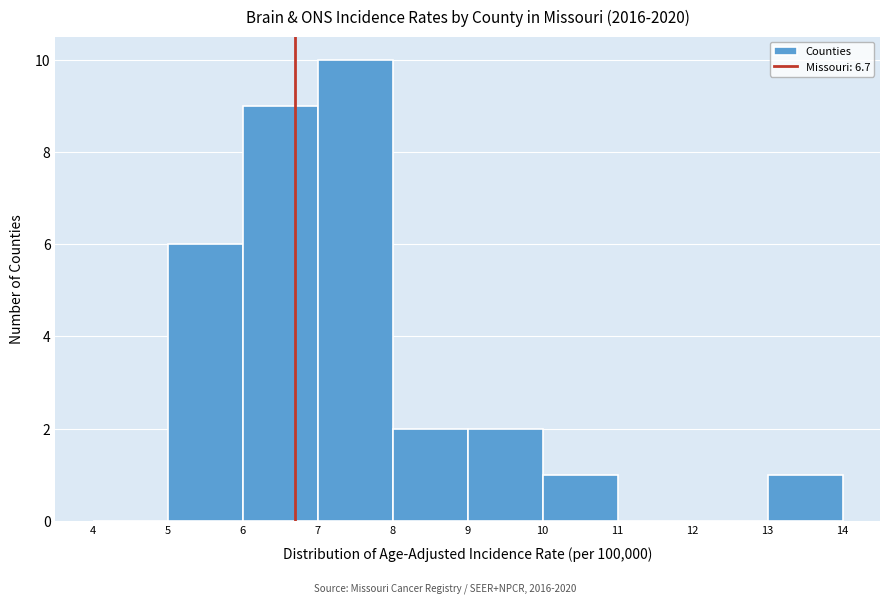

Reading left to right, list every bar in this chart as the range it spans on the x-axis followed by its height. The values are not printed on the chart, so give them approximately, as read against the axis.

4 to 5: 0
5 to 6: 6
6 to 7: 9
7 to 8: 10
8 to 9: 2
9 to 10: 2
10 to 11: 1
11 to 12: 0
12 to 13: 0
13 to 14: 1